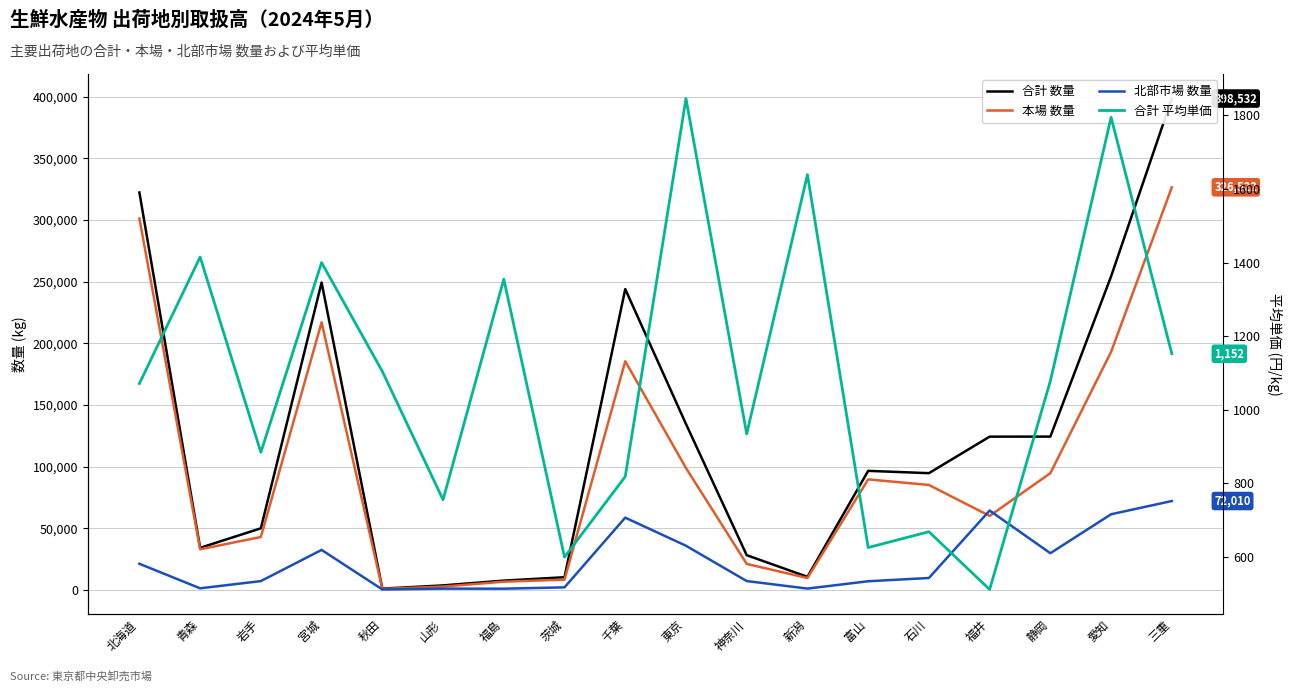

True or false: 合計 数量 has more than 0 interior local peaks.

True